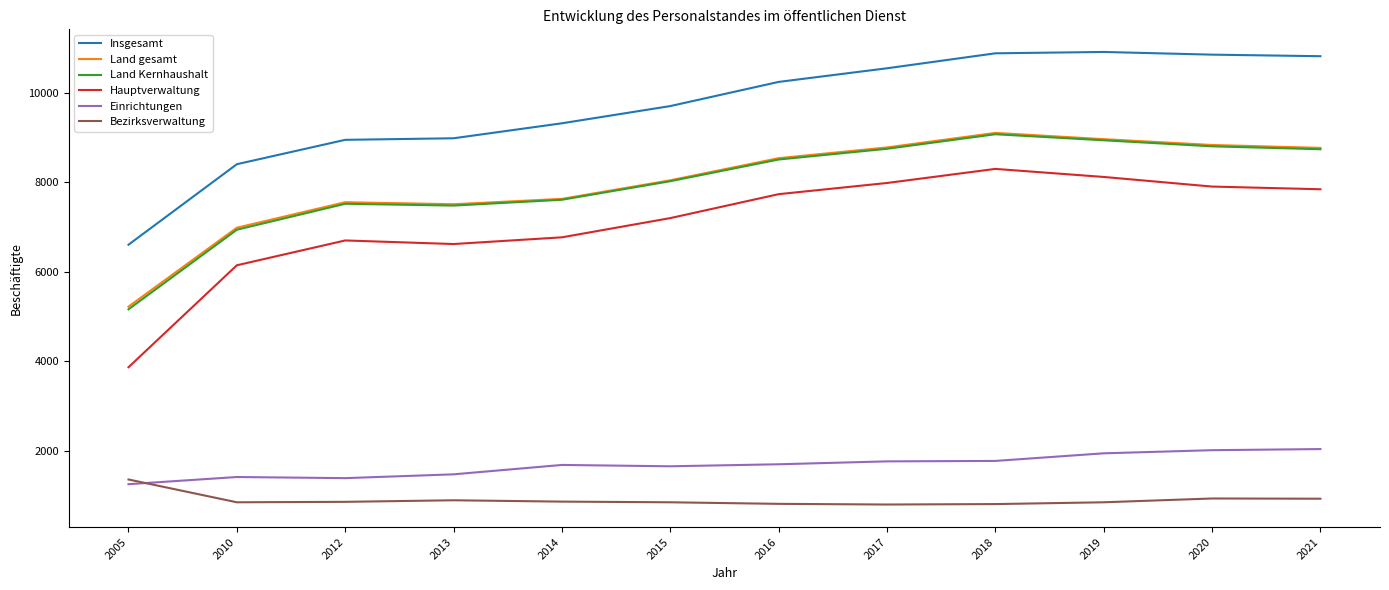

True or false: Land gesamt and Land Kernhaushalt intersect in this chart.

False